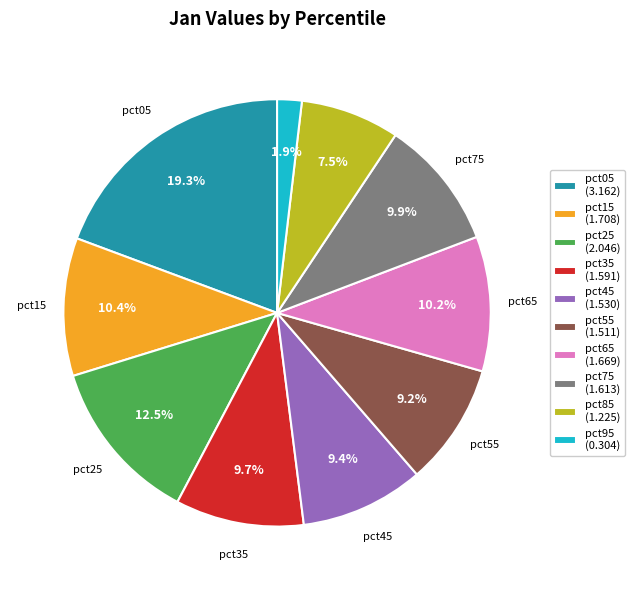

How many segments does this pie chart have?

10